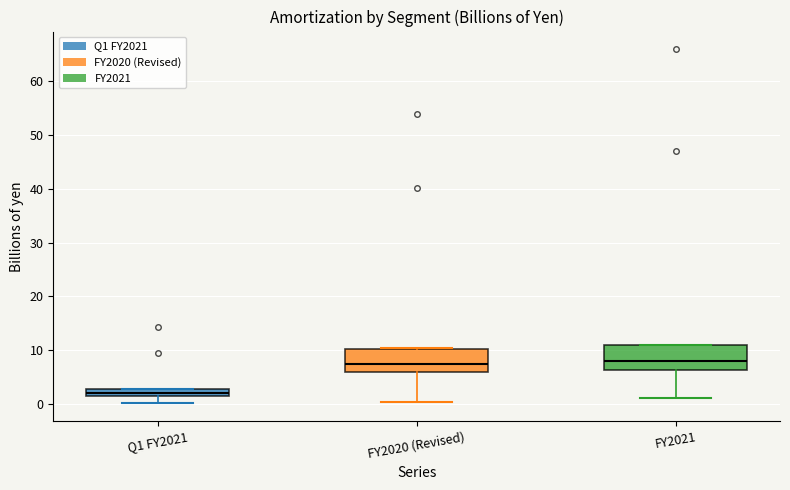

Where does the lower whisker of the box for FY2020 (Revised) end on the y-axis? The values are not printed on the chart, so give them approximately, as read against the axis.

0